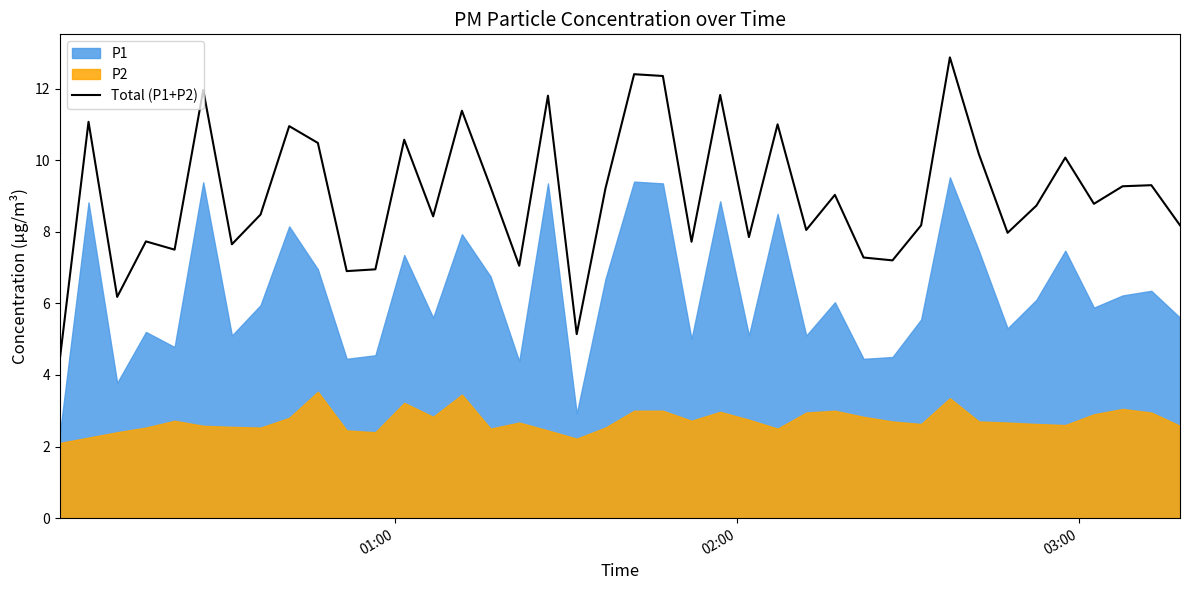

What is the highest value of the Total (P1+P2) series?

12.9